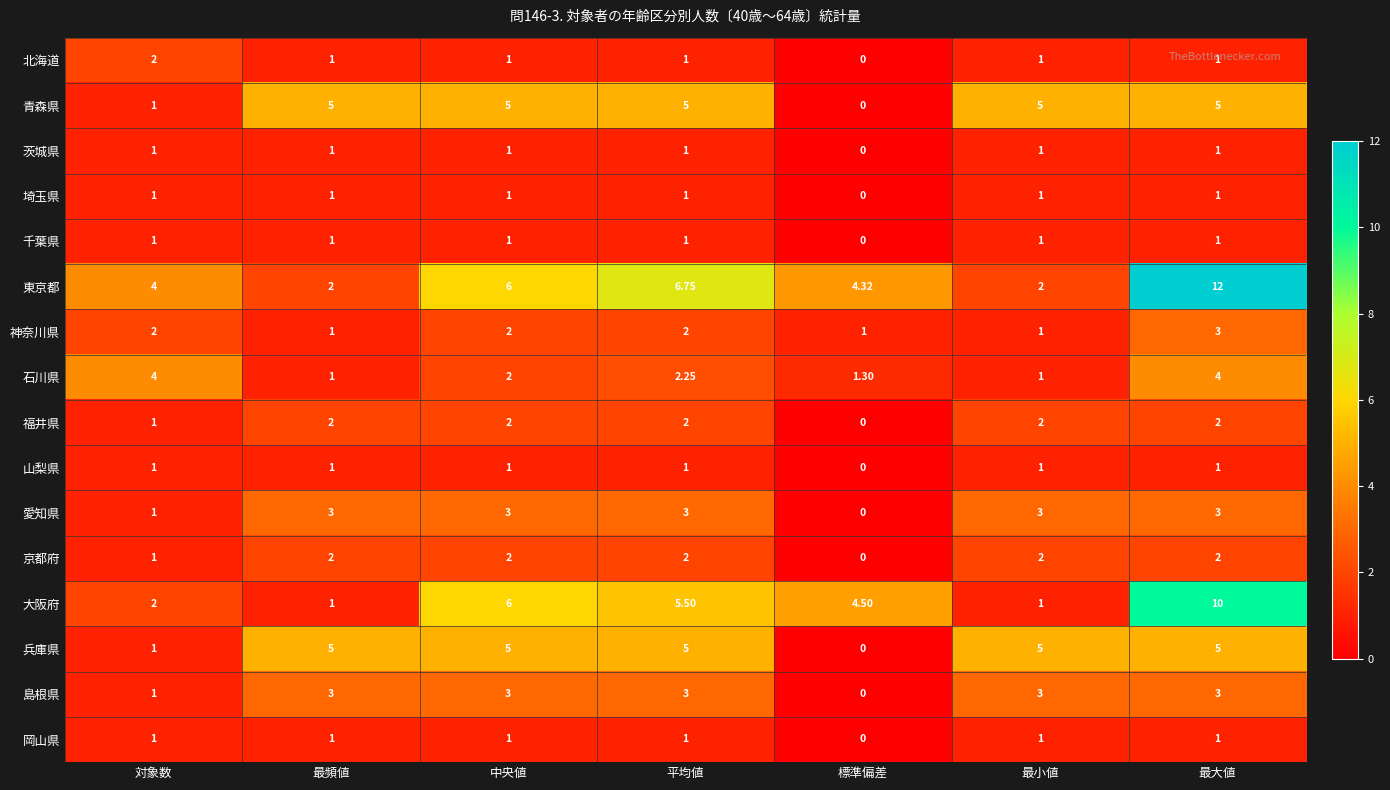

At which label does 京都府 reach its minimum?

標準偏差